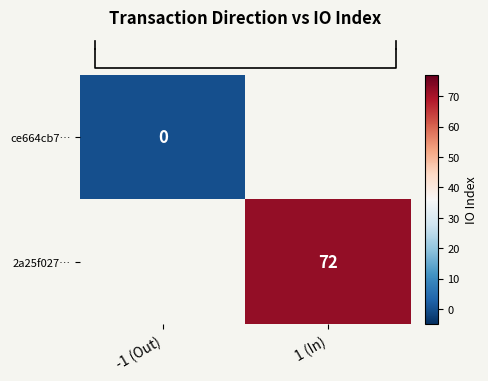

List the labels in order of row_0 value, smallest first.

-1 (Out), 1 (In)